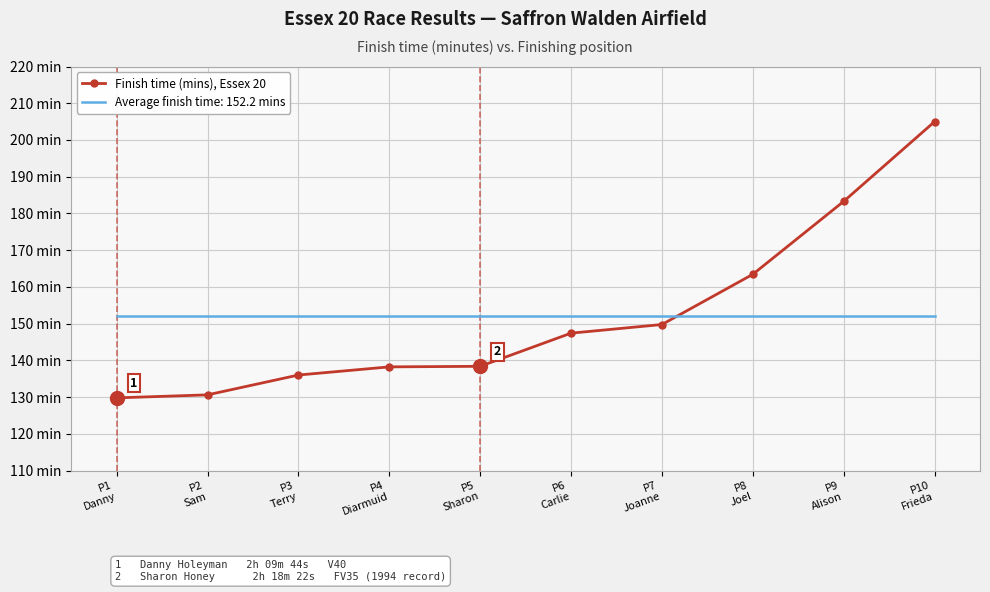

What are all the series names shown in the legend?

Finish time (mins), Essex 20, Average finish time: 152.2 mins